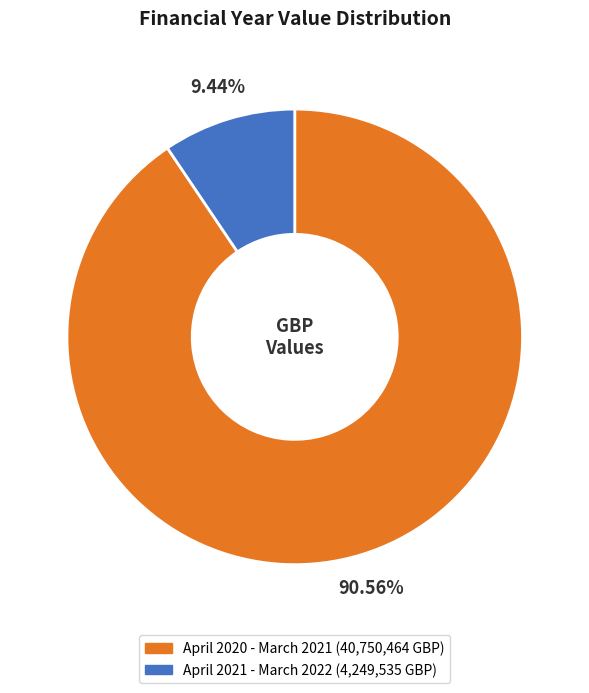

What percentage is the April 2020 - March 2021 slice, to the nearest percent?

91%